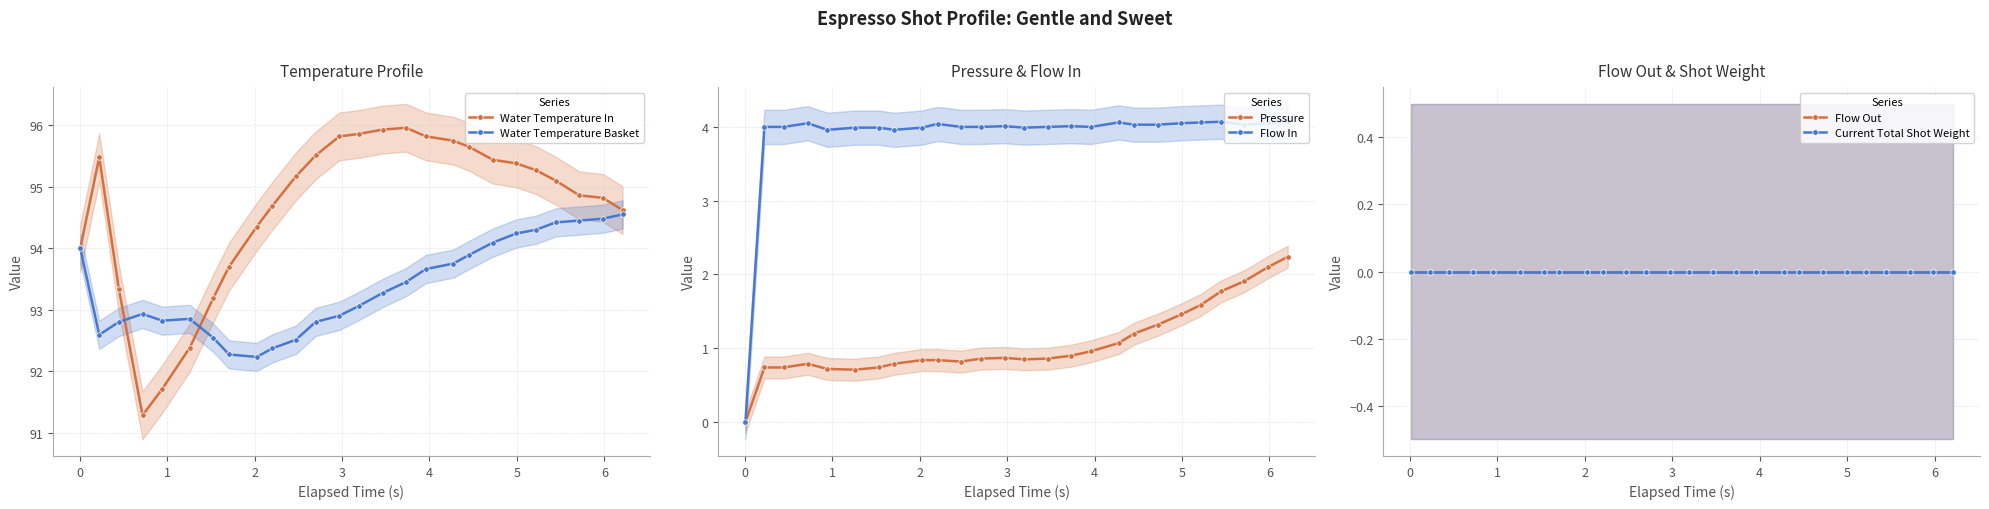

What is the value of the Water Temperature Basket point at the 25th from the left?

94.5